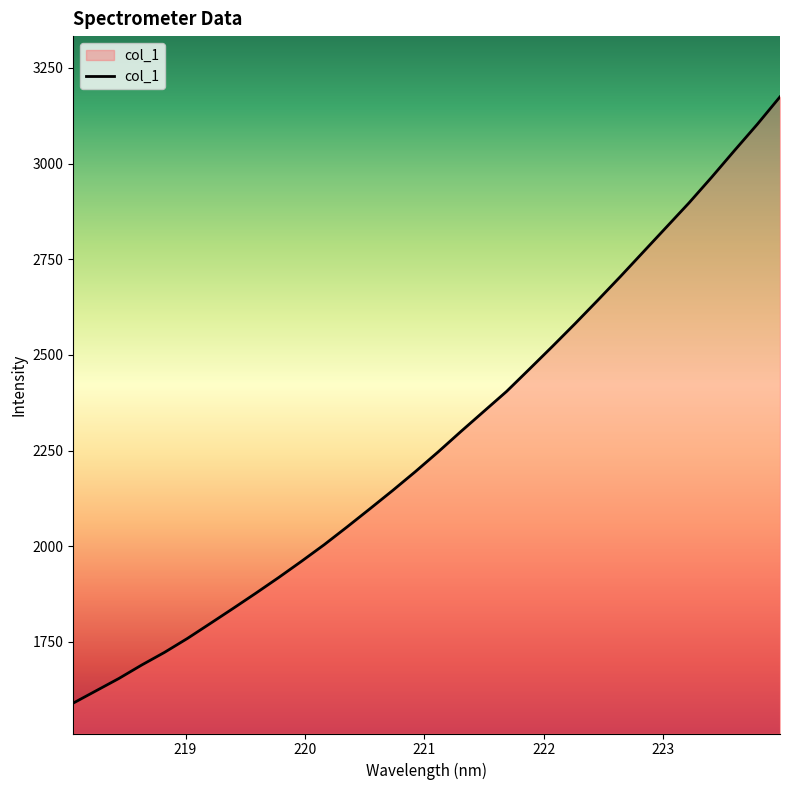

Count the number of data series in this chart.

1